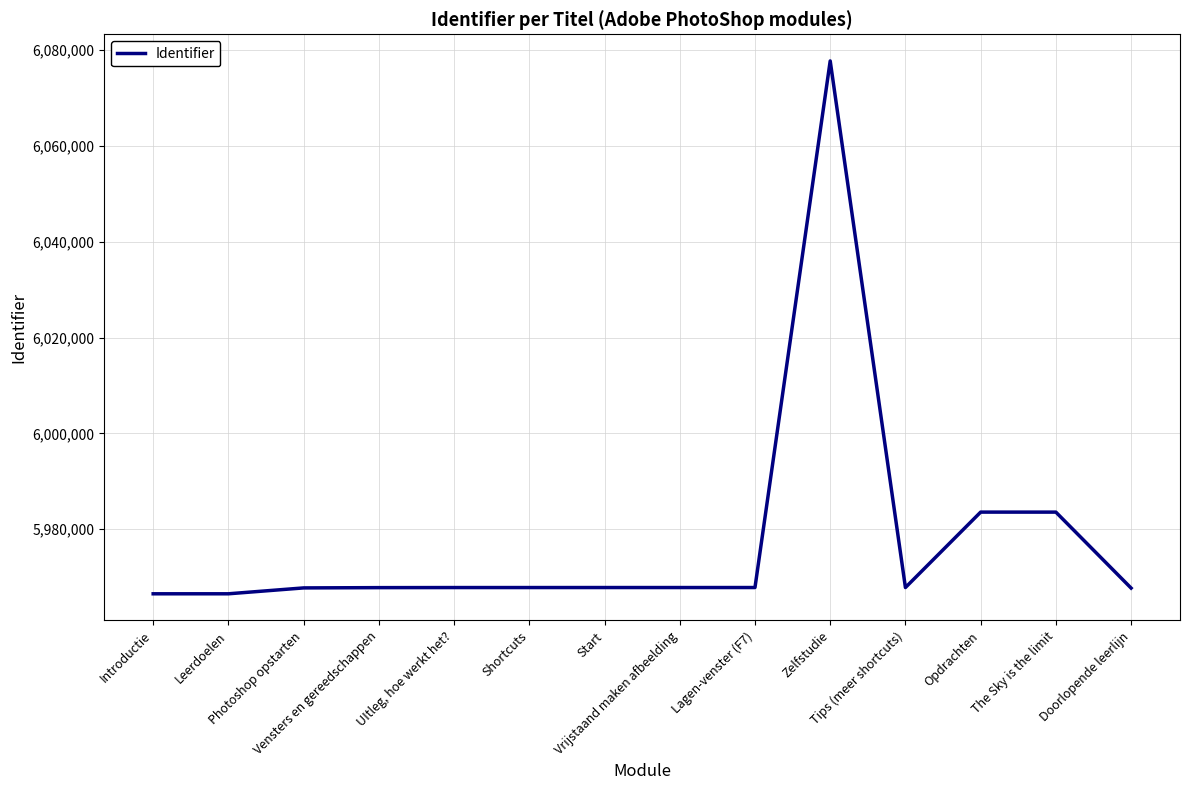

What is the difference between the maximum and minimum values?

111174